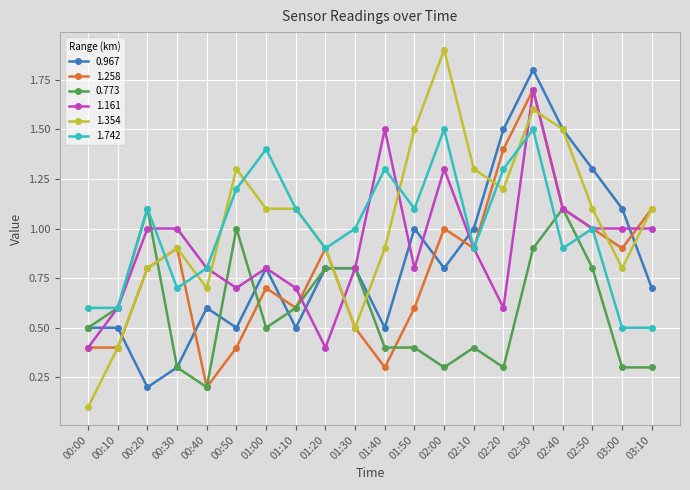

What is the difference between the 0.967 values at 00:10 and 02:30?

1.3